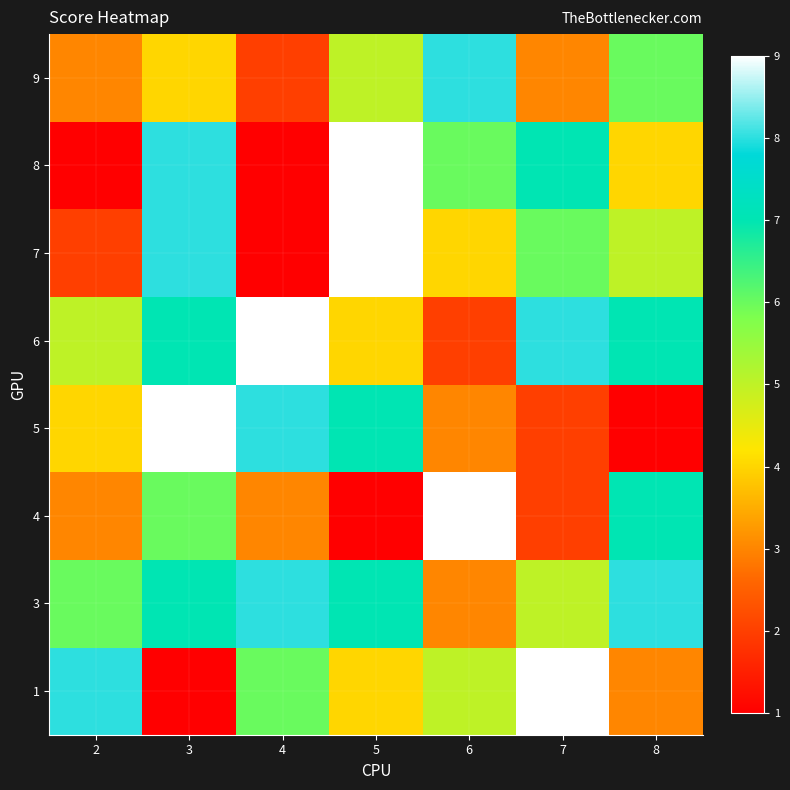

How many series are shown in this chart?

8